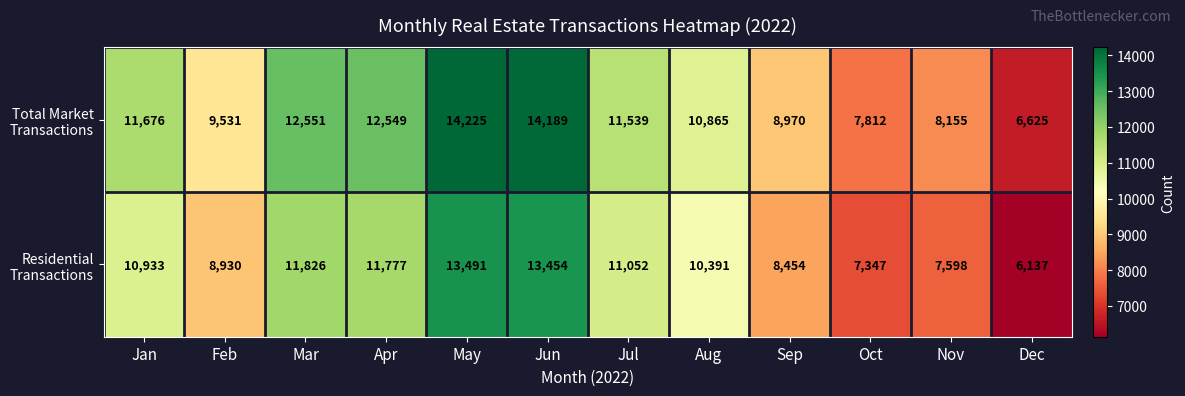

What is the minimum value shown in the chart?

6137